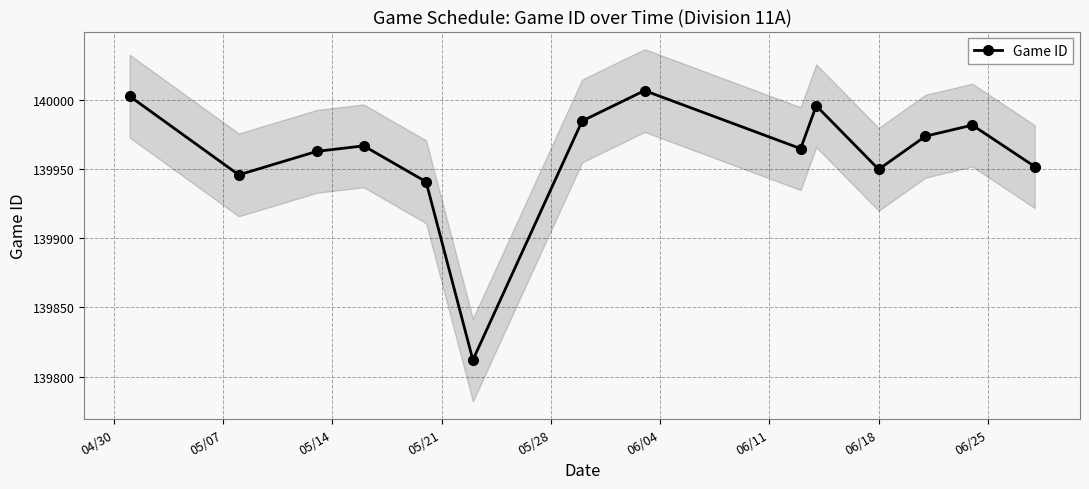

How many distinct data groups are displayed?

1